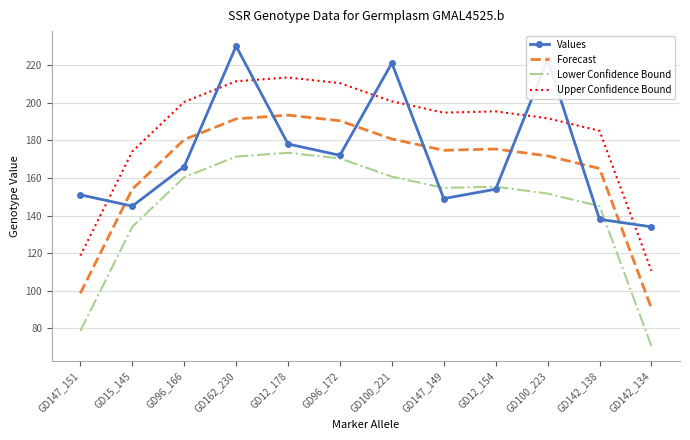

What is the difference between the highest and lowest values at GD147_149?

45.7